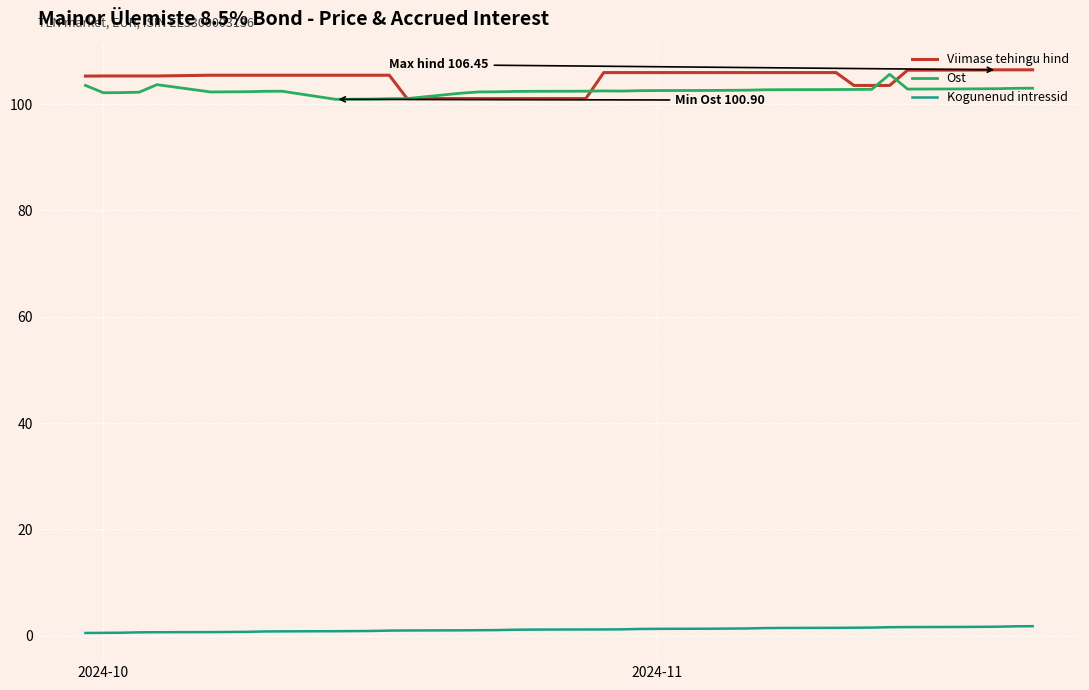

Does the chart have visible grid lines?

Yes